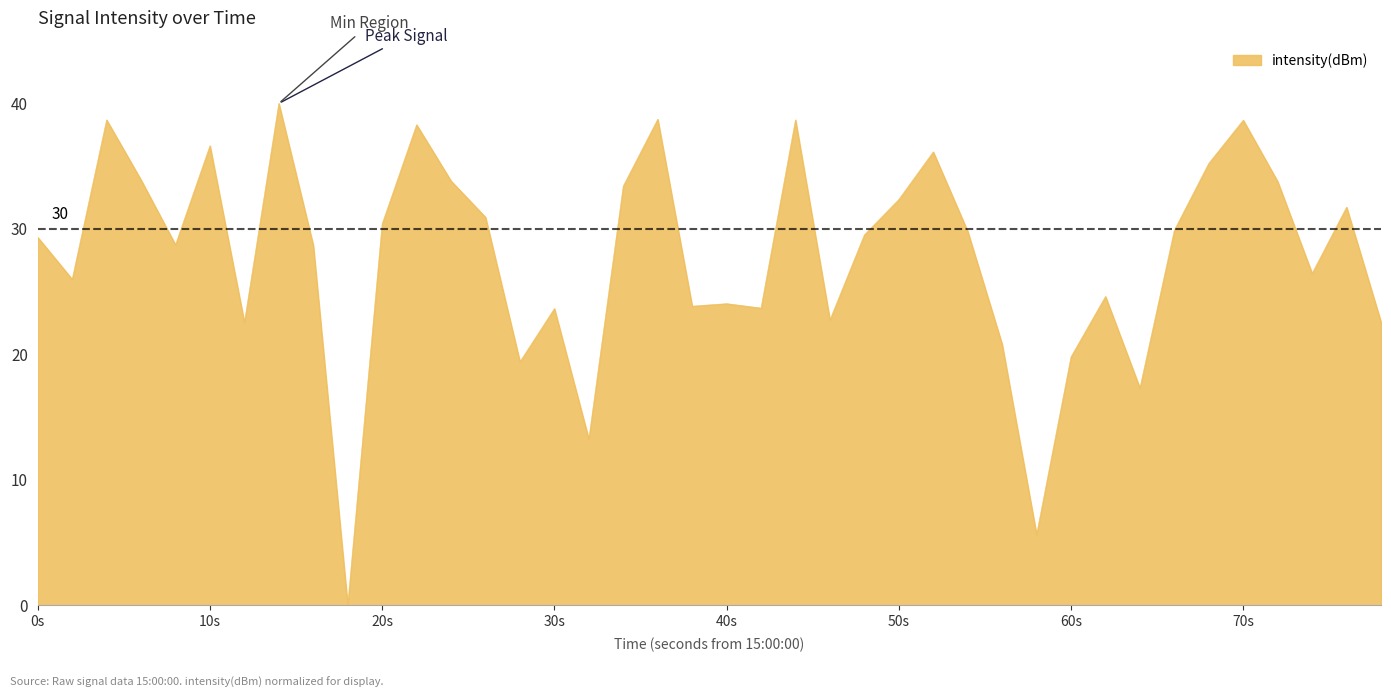

What is the difference between the maximum and second lowest values?

34.4